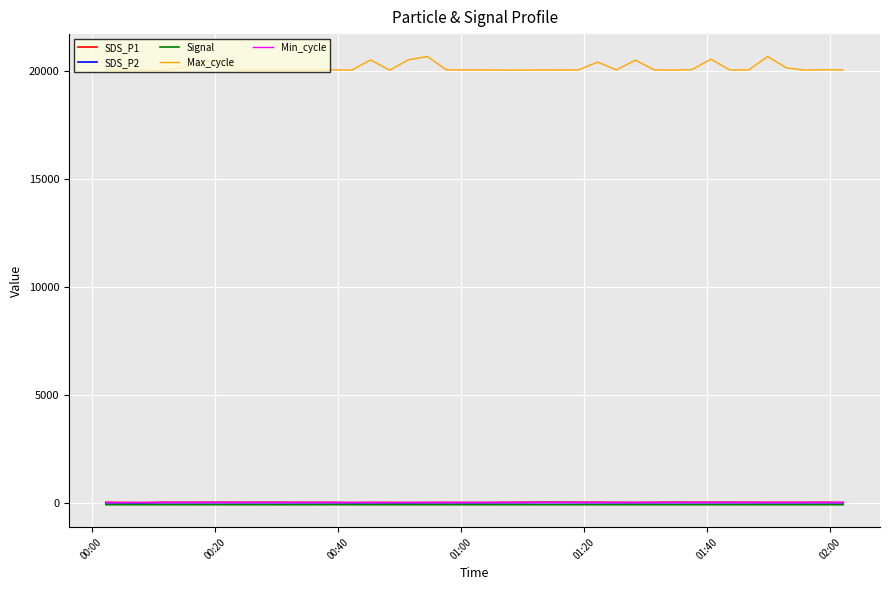

Which series has the widest spread of values?

Max_cycle